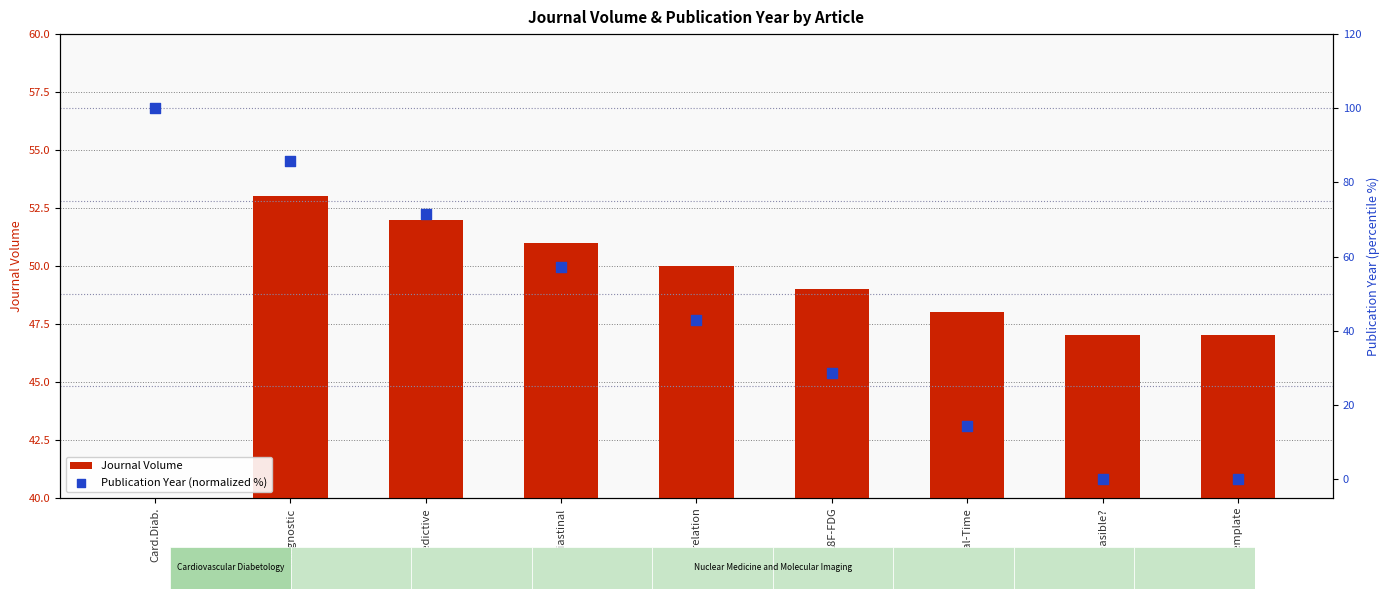

Which series has the widest spread of Y values?

Publication Year (normalized %)